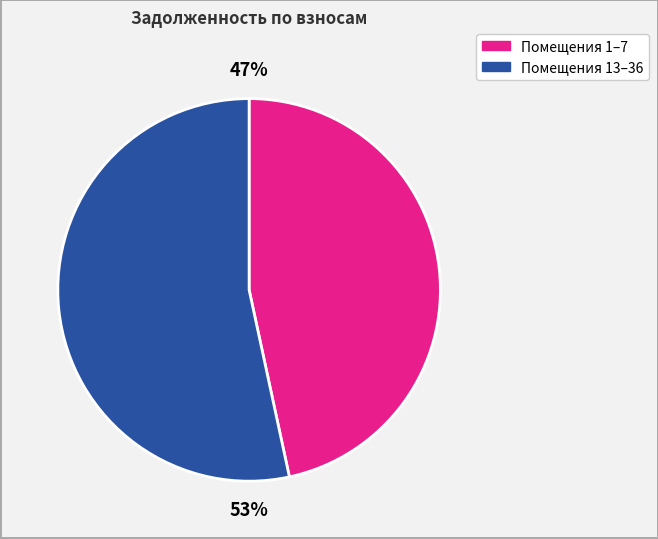

How many slices are in this pie chart?

2